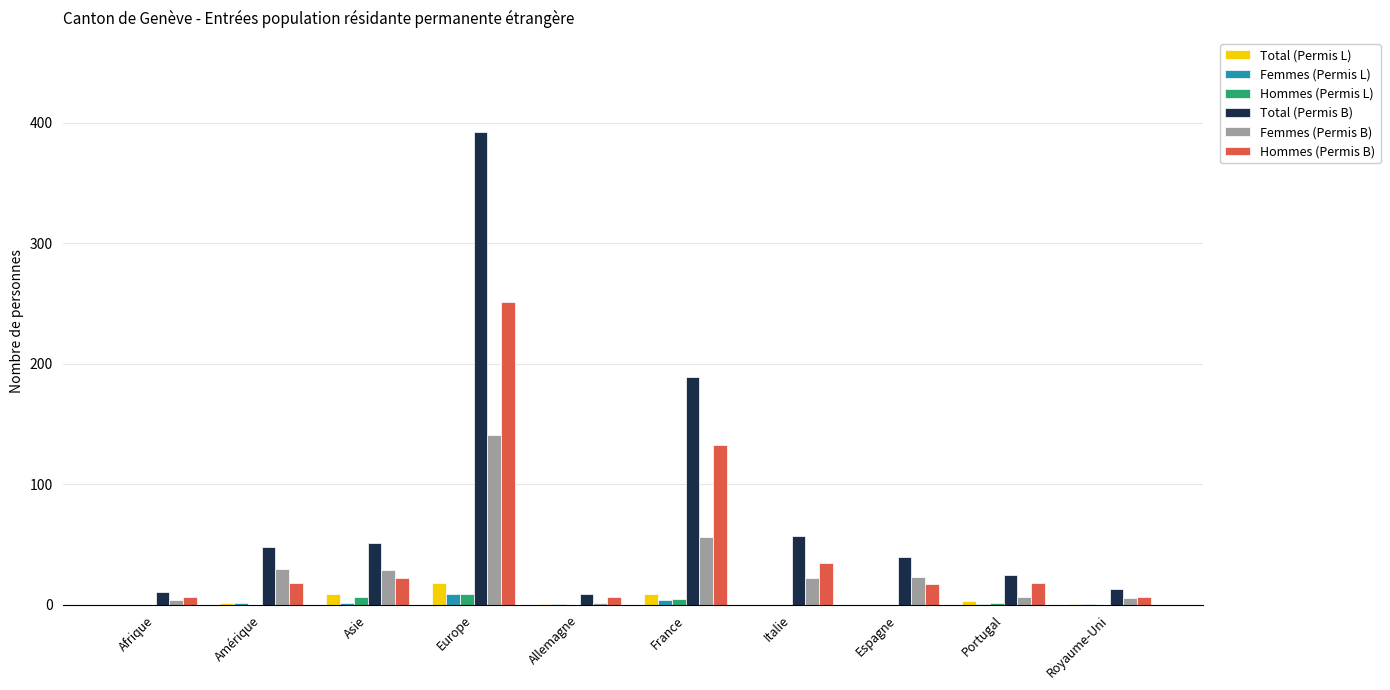

Which series has the widest spread of values?

Total (Permis B)